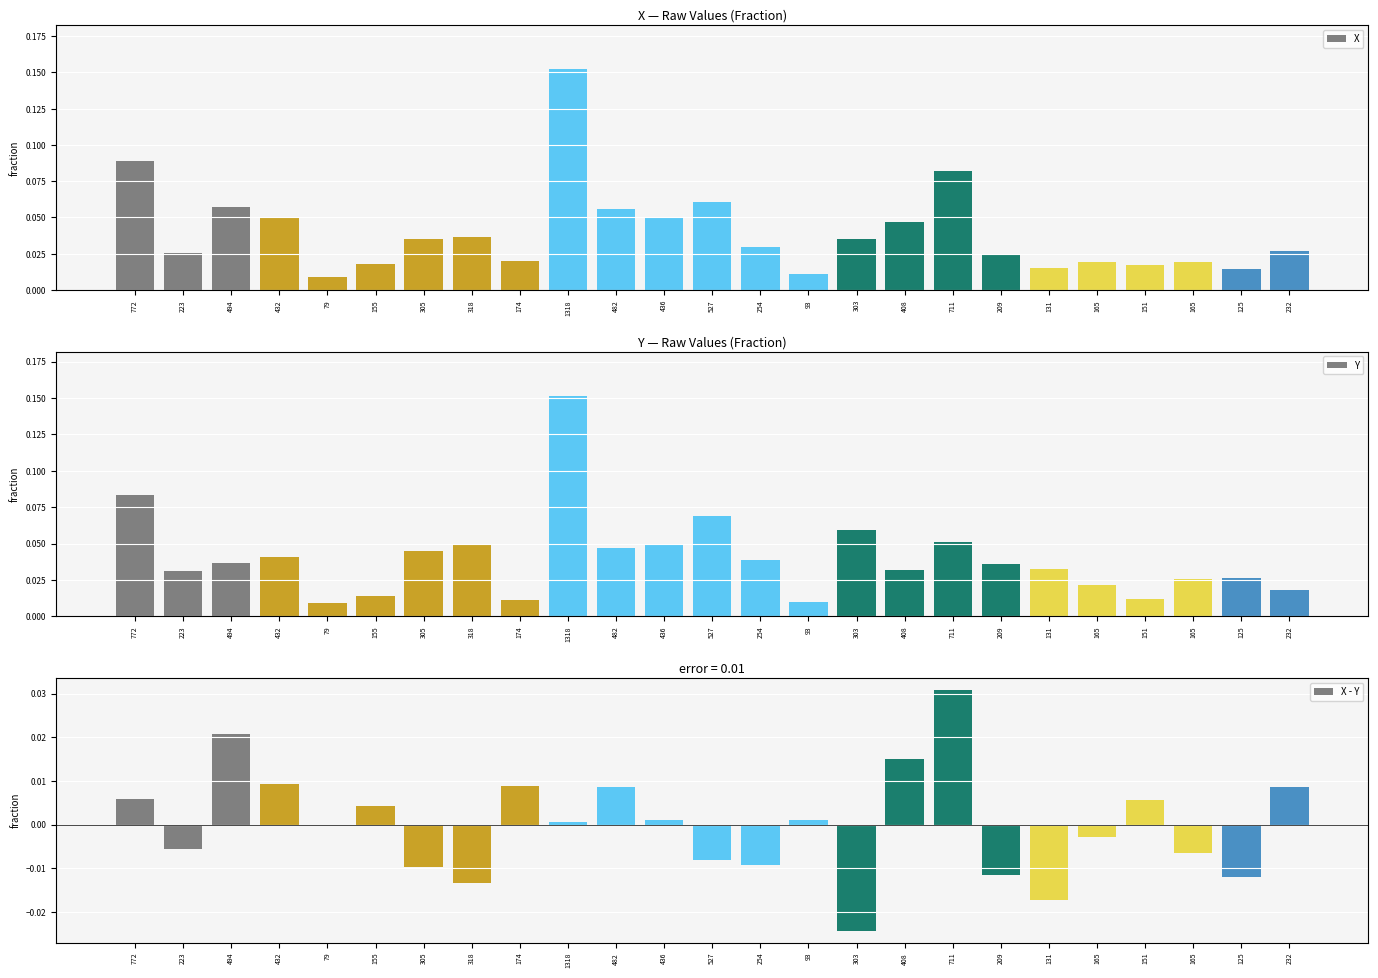

Which series has the largest range (max minus min)?

X